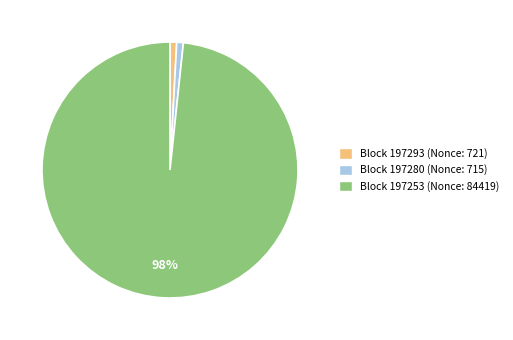

Which category has the biggest portion of the pie?

Block 197253 (Nonce: 84419)